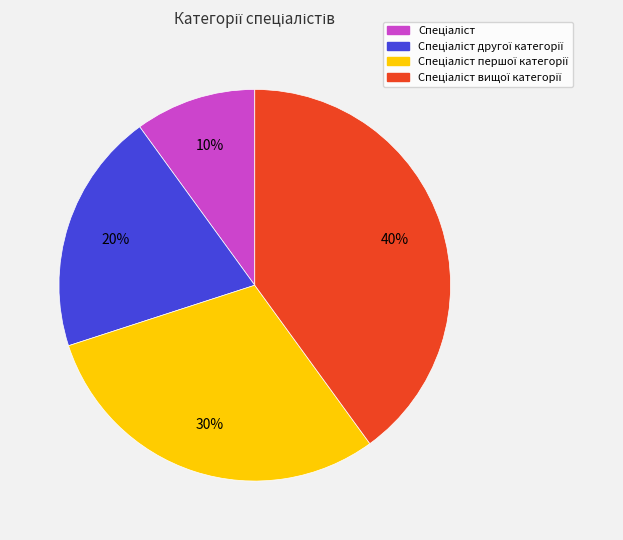

To the nearest percent, what is the average slice percentage?

25%